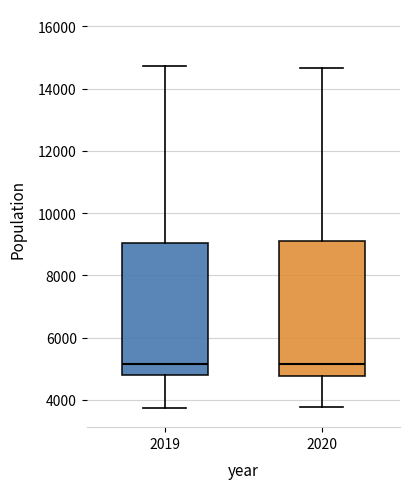

Reading left to right, read every box against the y-axis: the position of its median line, the range the box covers, and the ends of its whiskers. The values are not printed on the chart, so give them approximately, as read against the axis.

2019: median 5200, box 4800 to 9000, whiskers 3800 to 14800
2020: median 5200, box 4800 to 9200, whiskers 3800 to 14600